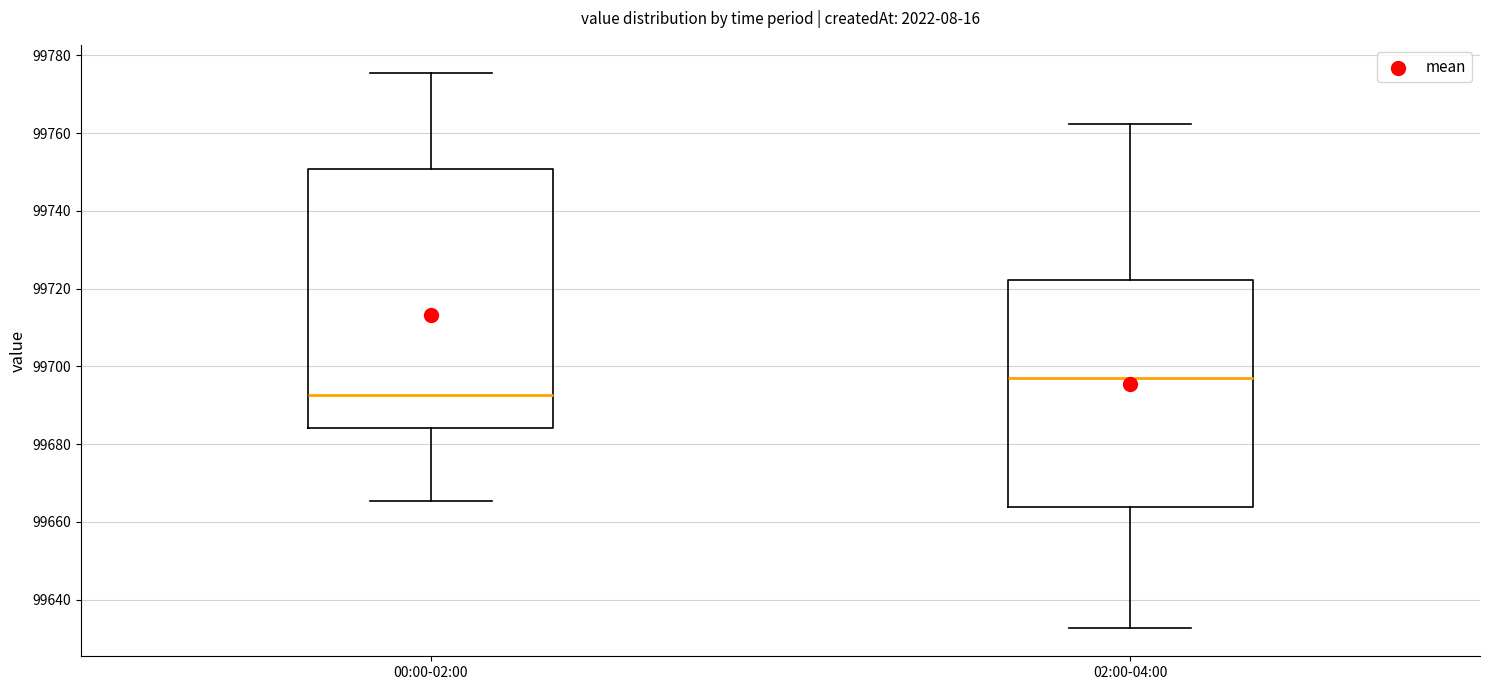

Comparing the boxes themselves (not the whiskers), which one is the tallest?

00:00-02:00